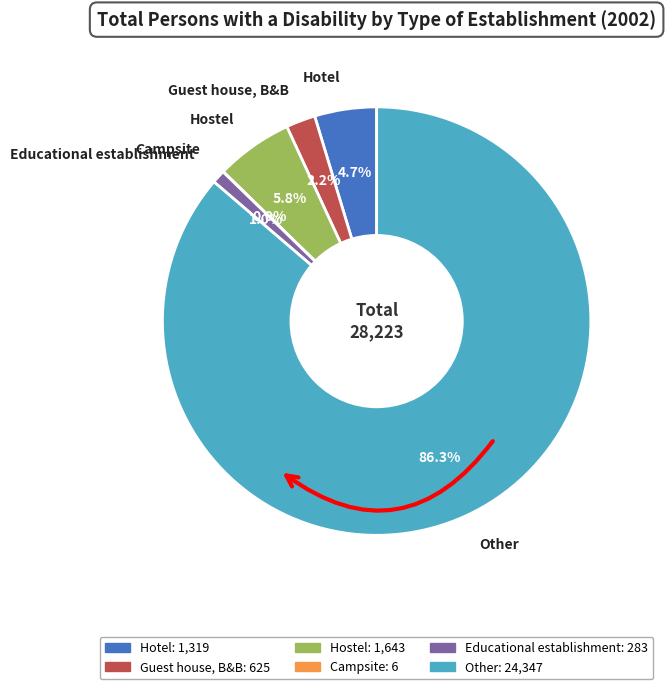

Rank the categories by value from highest to lowest.

Other, Hostel, Hotel, Guest house, boarding house or B&B, Educational establishment, Campsite